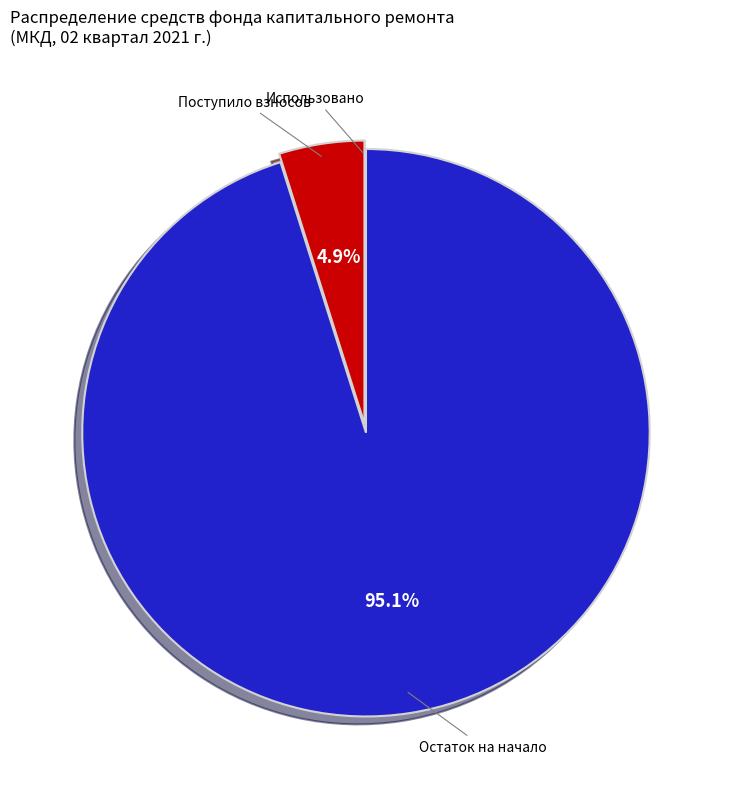

Combined, do Поступило взносов and Остаток на начало account for over 50%?

Yes